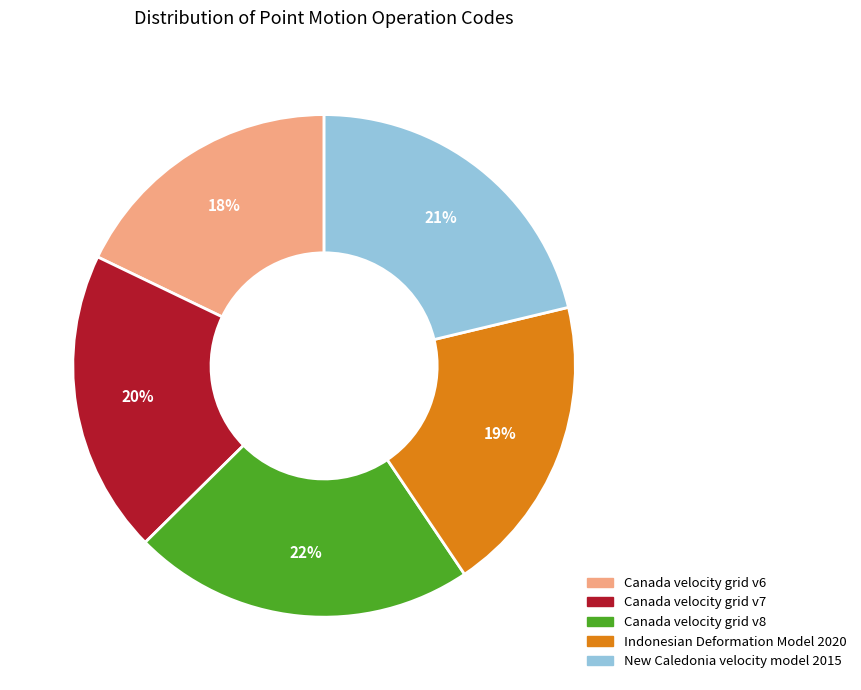

What is the ratio of the value at New Caledonia velocity model 2015 to the value at Canada velocity grid v7?

1.1